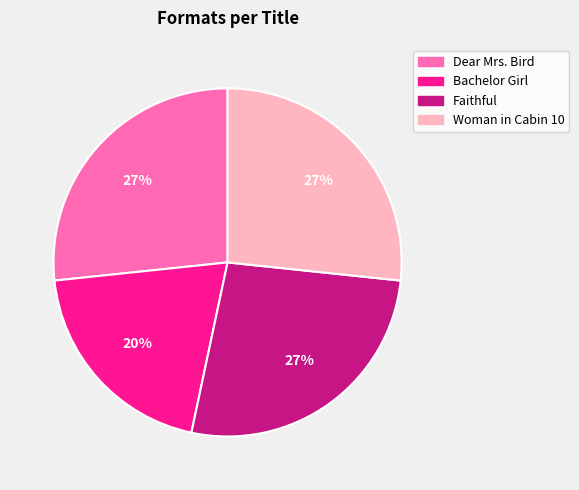

Which category has the smallest portion of the pie?

Bachelor Girl